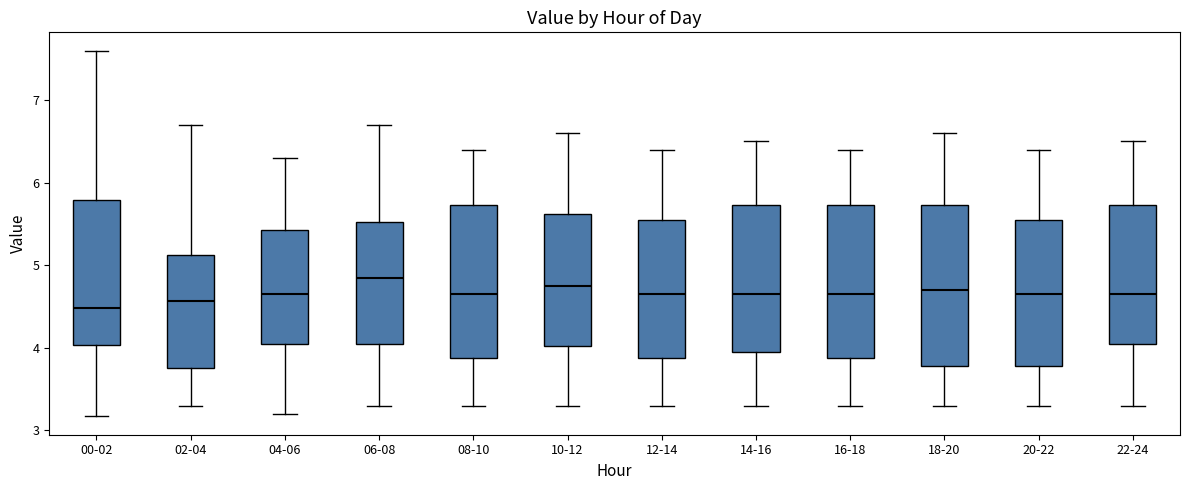

Reading left to right, transcribe this box plot: for each box, give where its median line is, the range the box spans, and where its two whiskers end, as read against the y-axis. The values are not printed on the chart, so give them approximately, as read against the axis.

00-02: median 4.5, box 4.0 to 5.8, whiskers 3.2 to 7.6
02-04: median 4.6, box 3.8 to 5.1, whiskers 3.3 to 6.7
04-06: median 4.7, box 4.1 to 5.4, whiskers 3.2 to 6.3
06-08: median 4.9, box 4.1 to 5.5, whiskers 3.3 to 6.7
08-10: median 4.7, box 3.9 to 5.7, whiskers 3.3 to 6.4
10-12: median 4.8, box 4.0 to 5.6, whiskers 3.3 to 6.6
12-14: median 4.7, box 3.9 to 5.6, whiskers 3.3 to 6.4
14-16: median 4.7, box 4.0 to 5.7, whiskers 3.3 to 6.5
16-18: median 4.7, box 3.9 to 5.7, whiskers 3.3 to 6.4
18-20: median 4.7, box 3.8 to 5.7, whiskers 3.3 to 6.6
20-22: median 4.7, box 3.8 to 5.6, whiskers 3.3 to 6.4
22-24: median 4.7, box 4.1 to 5.7, whiskers 3.3 to 6.5